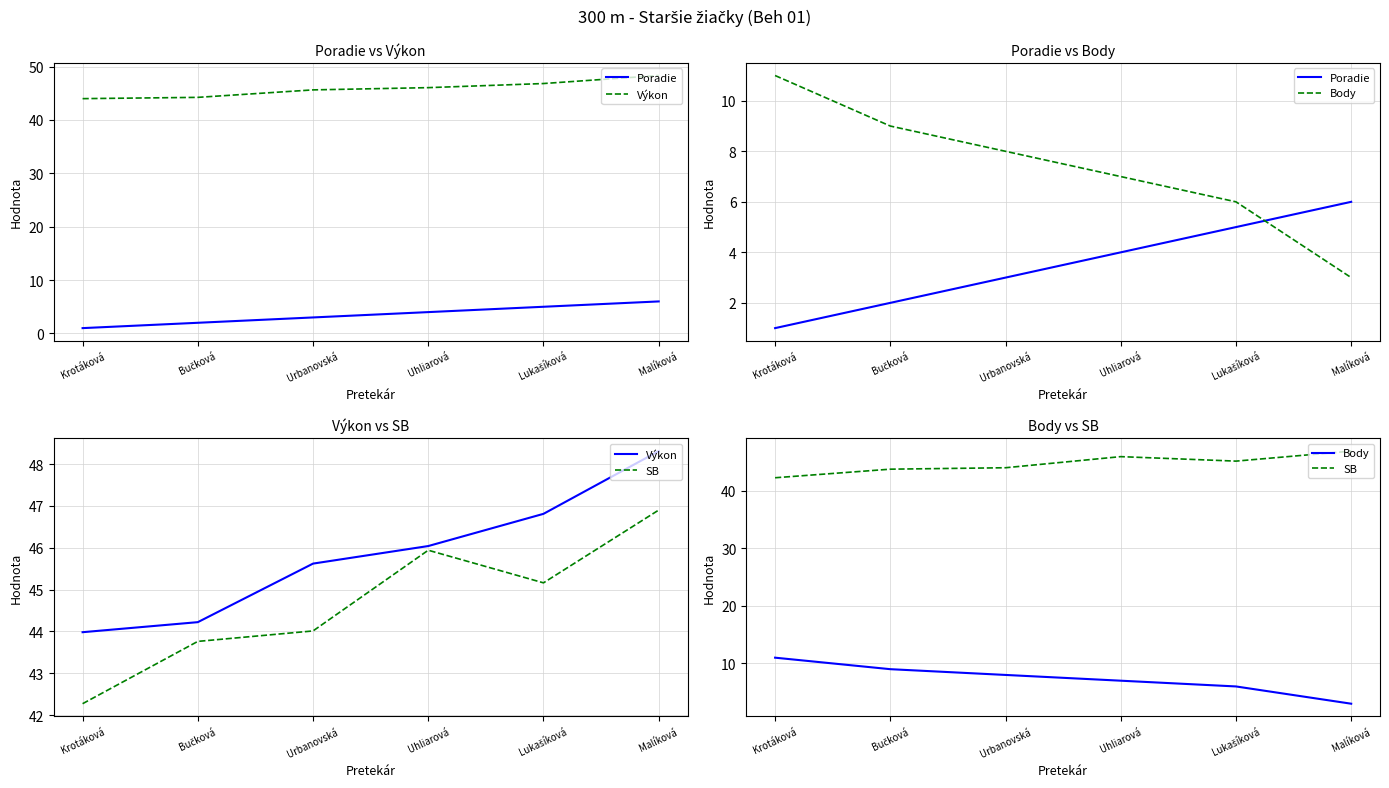

Which series has the largest total across all categories?

Výkon